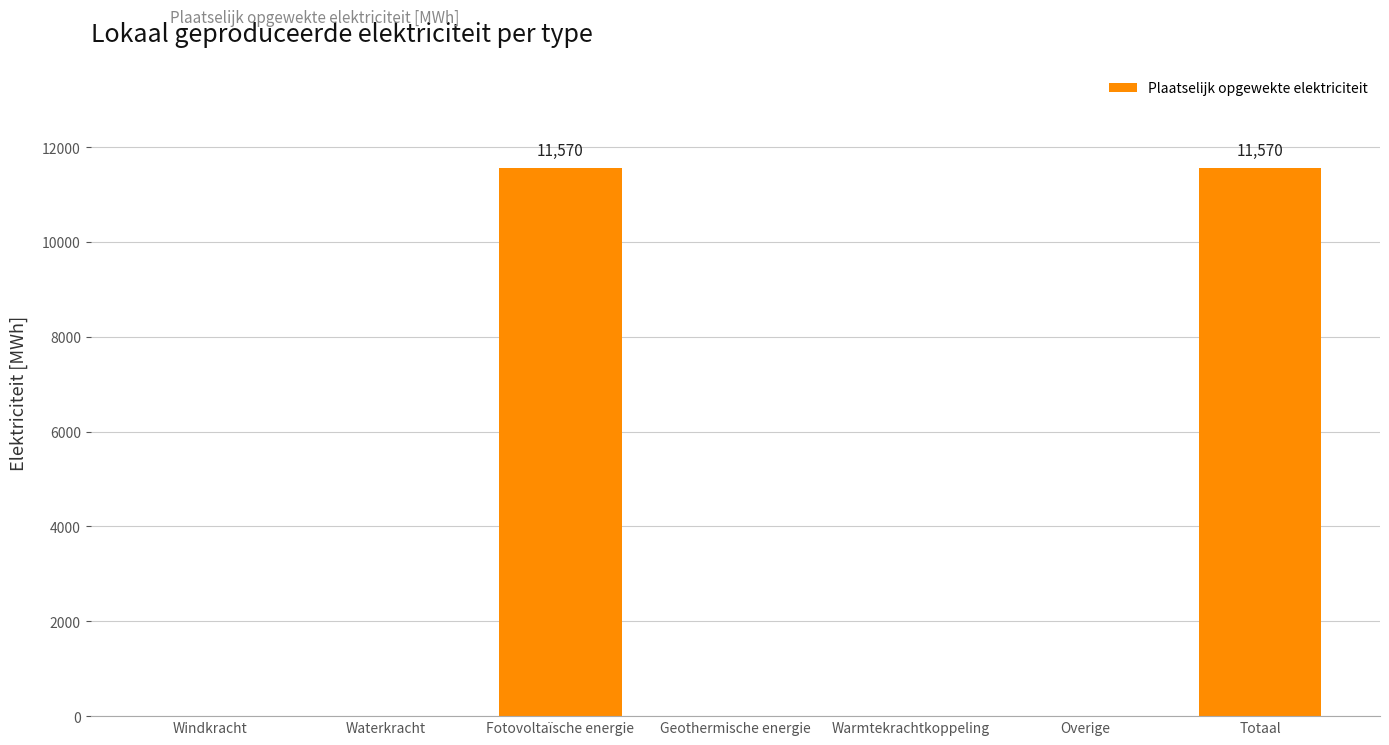

Is it true that the value at Windkracht is 5866.0?

False